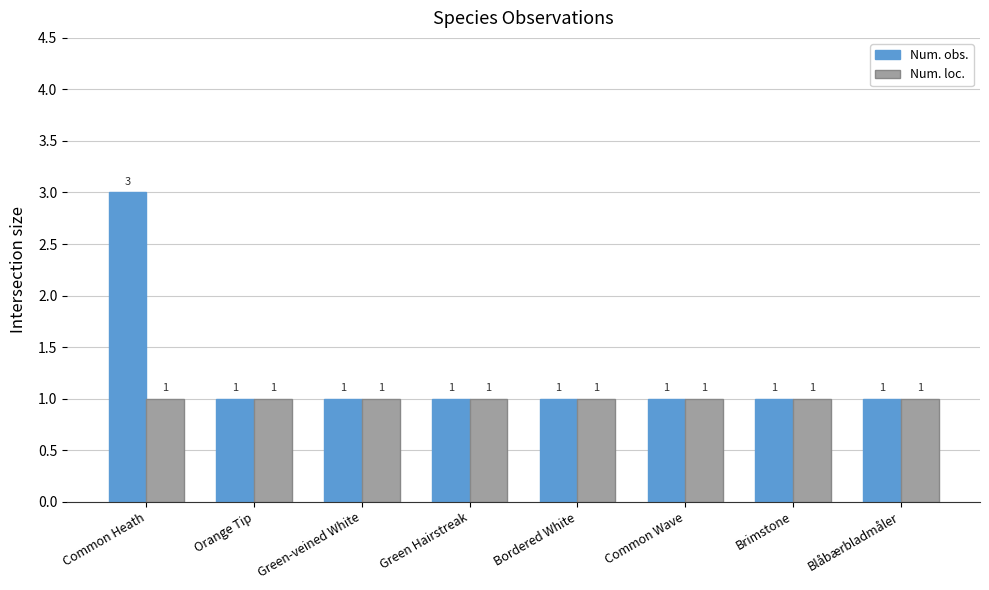

How many series are shown in this chart?

2